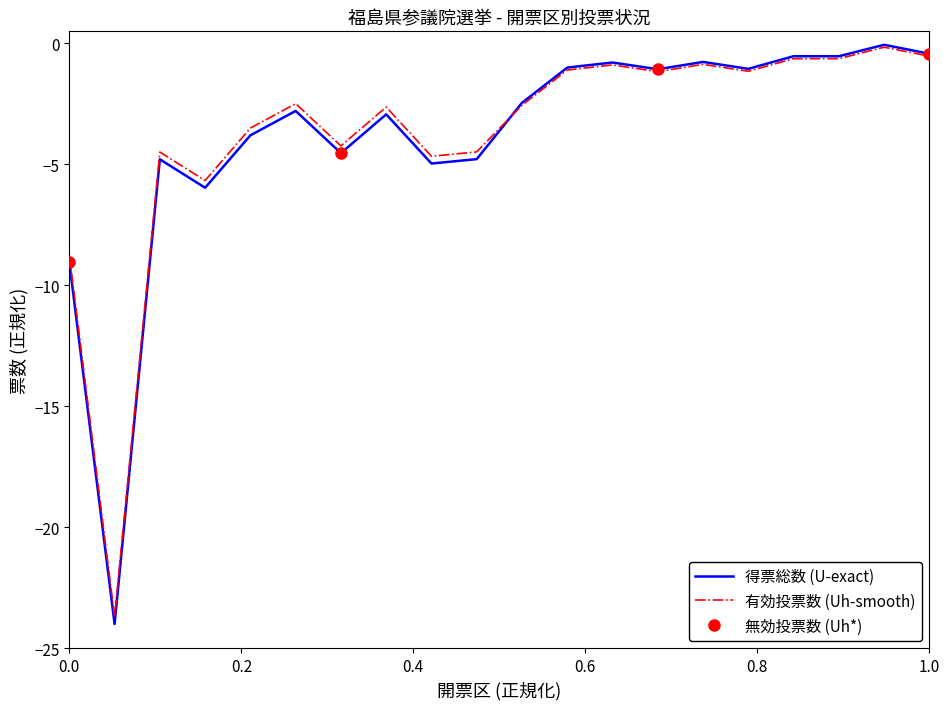

What is the minimum value for 有効投票数 (Uh-smooth)?

-23.7